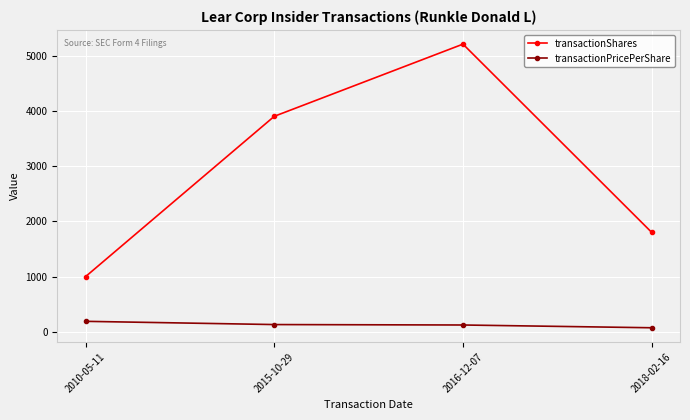

At which category is the sum across all series the highest?

2016-12-07